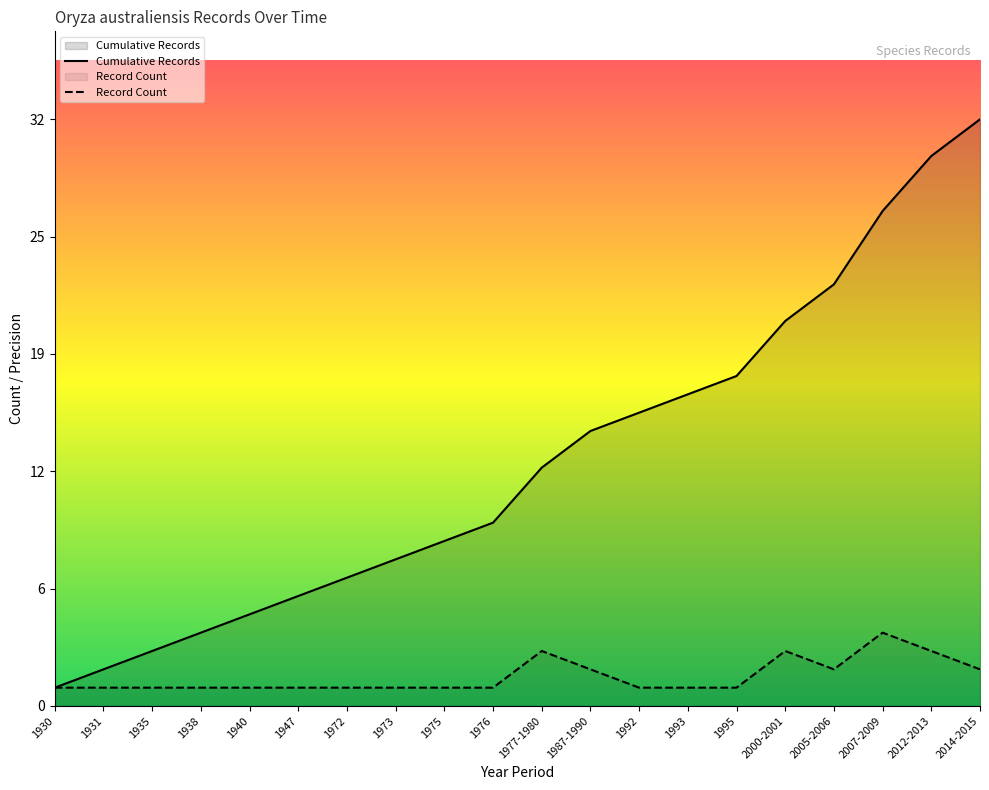

What is the total value across all series at 1940?

6